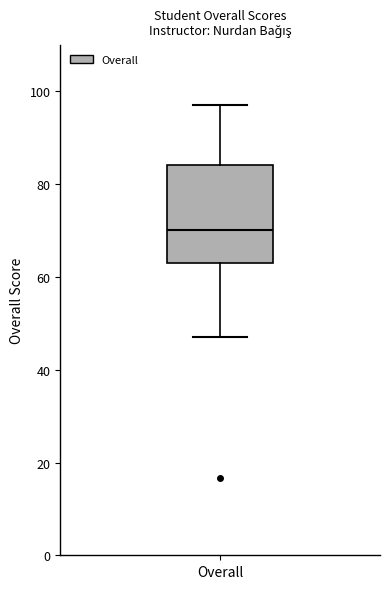

Read this box plot against the y-axis: the position of the median line, the range covered by the box, and the ends of both whiskers. The values are not printed on the chart, so give them approximately, as read against the axis.

median 70, box 62 to 84, whiskers 48 to 98